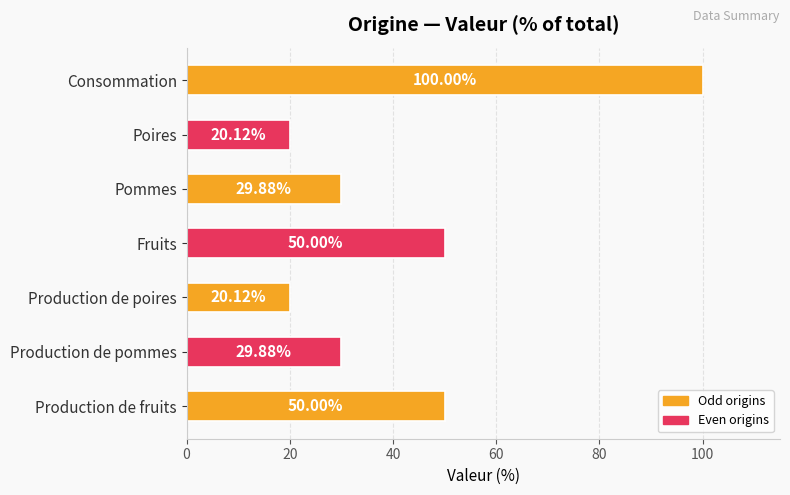

Which has a higher value, Production de poires or Production de pommes?

Production de pommes